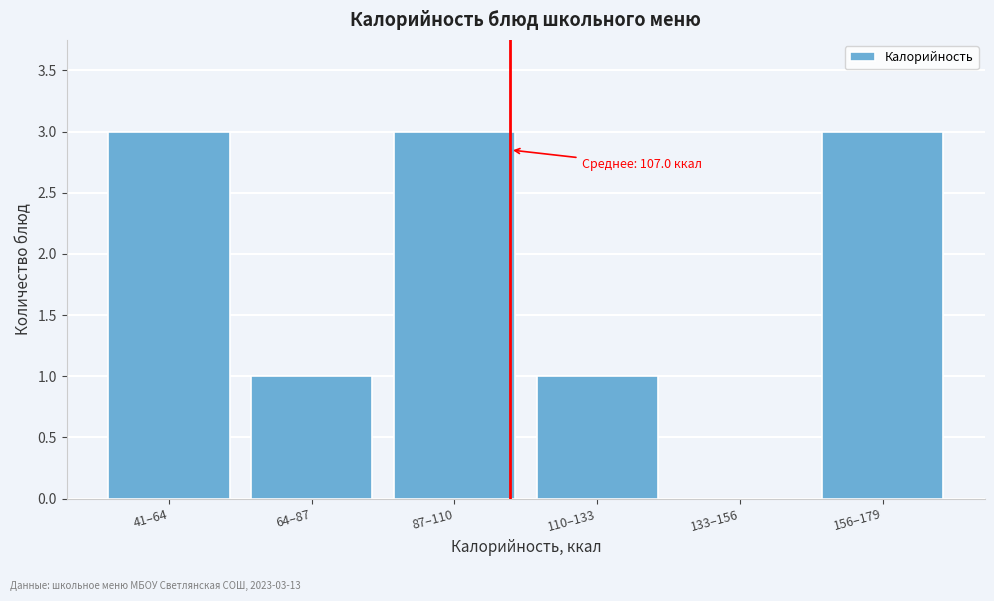

Reading left to right, extract all data points from this chart.

41–64=3	64–87=1	87–110=3	110–133=1	133–156=0	156–179=3